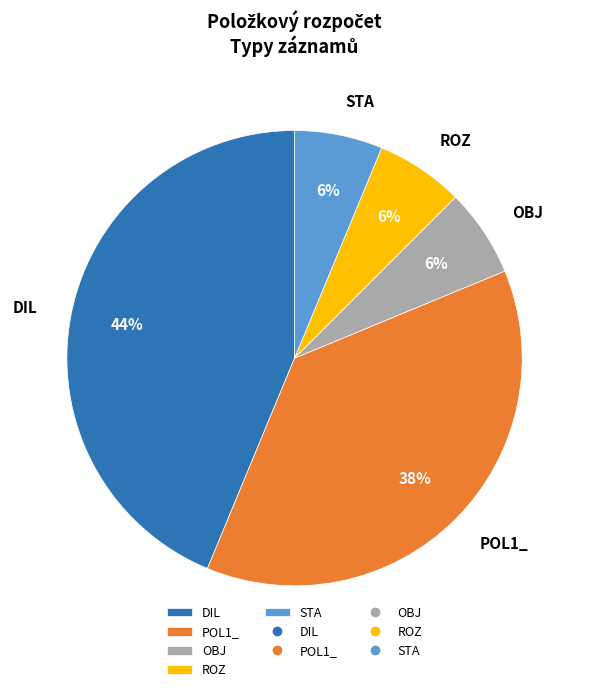

To the nearest percent, what is the average slice percentage?

20%